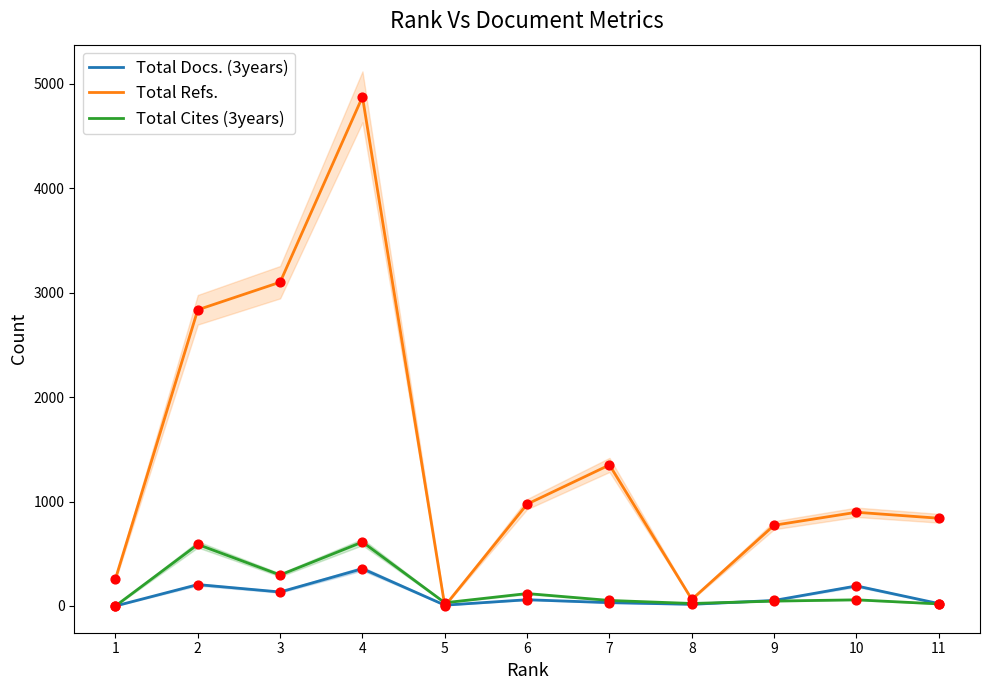

Which series contains the lowest Y value?

Total Docs. (3years)